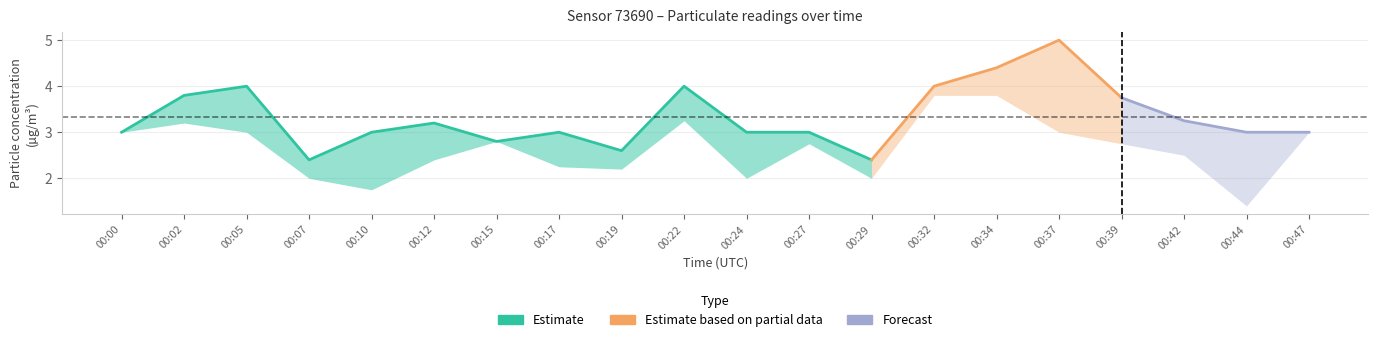

Does the chart display data point markers on the line(s)?

No